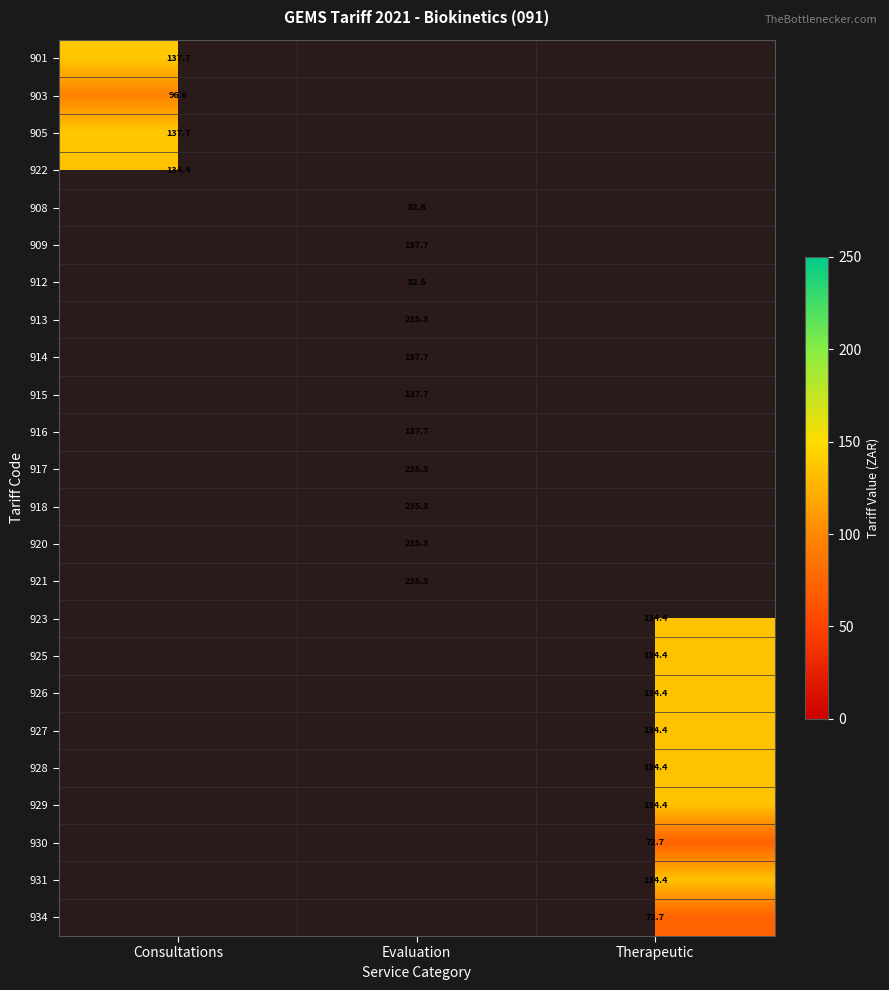

Which label corresponds to the largest value in the chart?

Evaluation